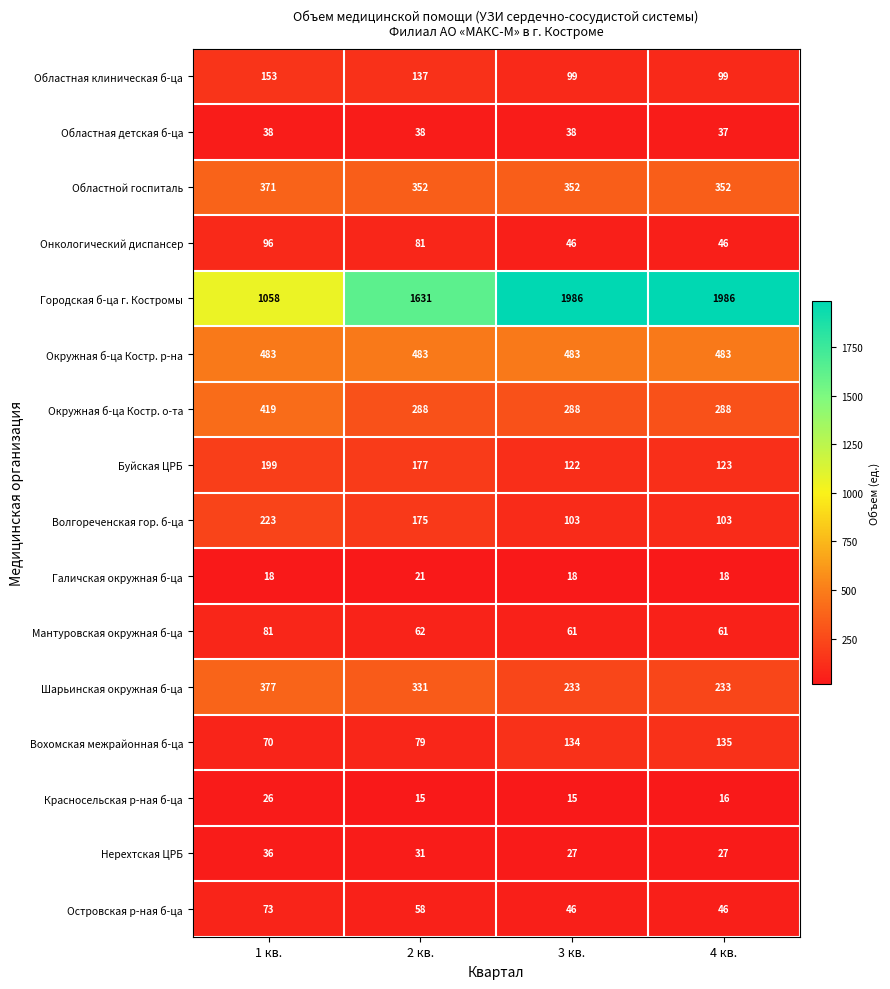

Which series has the largest total across all categories?

Городская б-ца г. Костромы